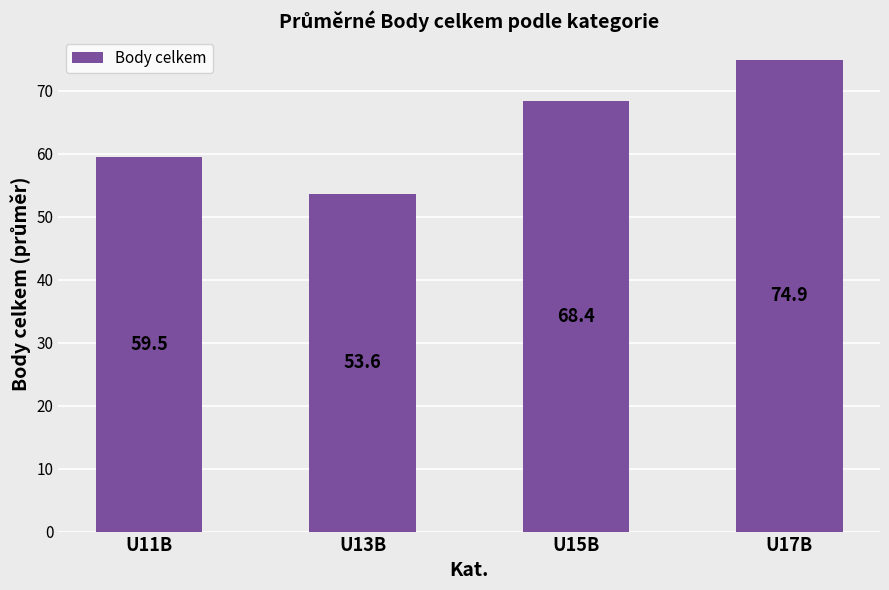

What is the label of the 4th bar from the right?

U11B